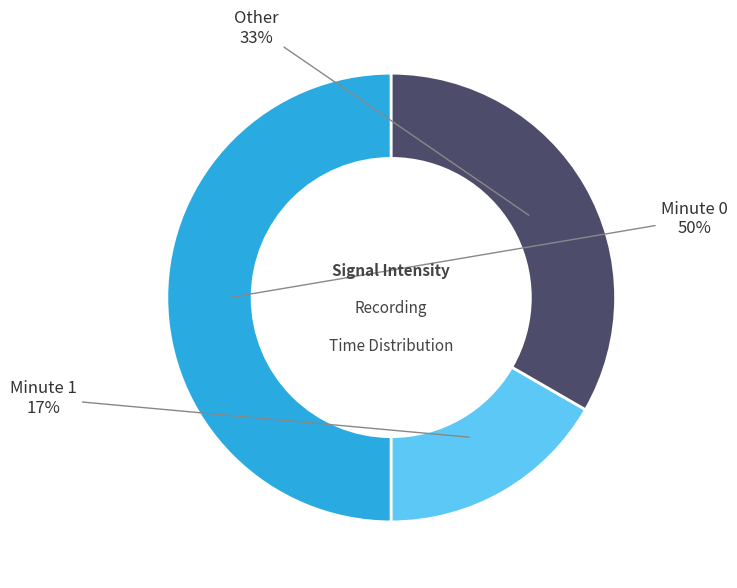

To the nearest percent, what is the average slice percentage?

33%